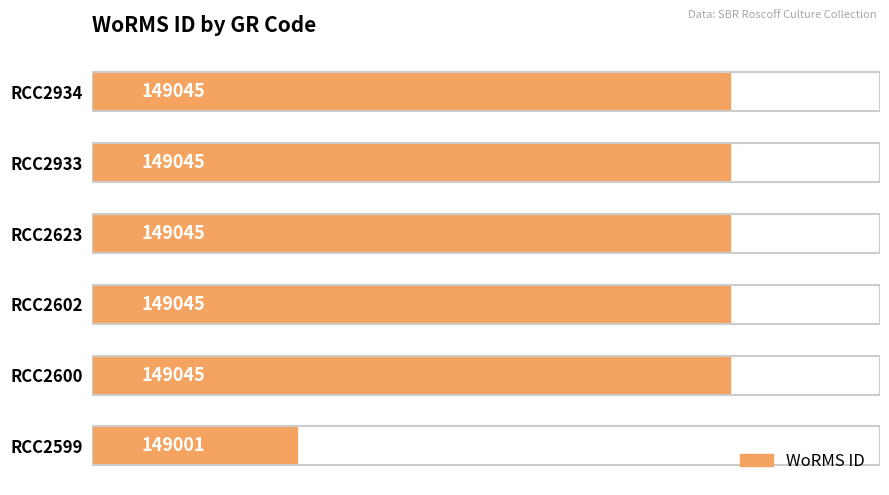

How many categories are shown in the chart?

6